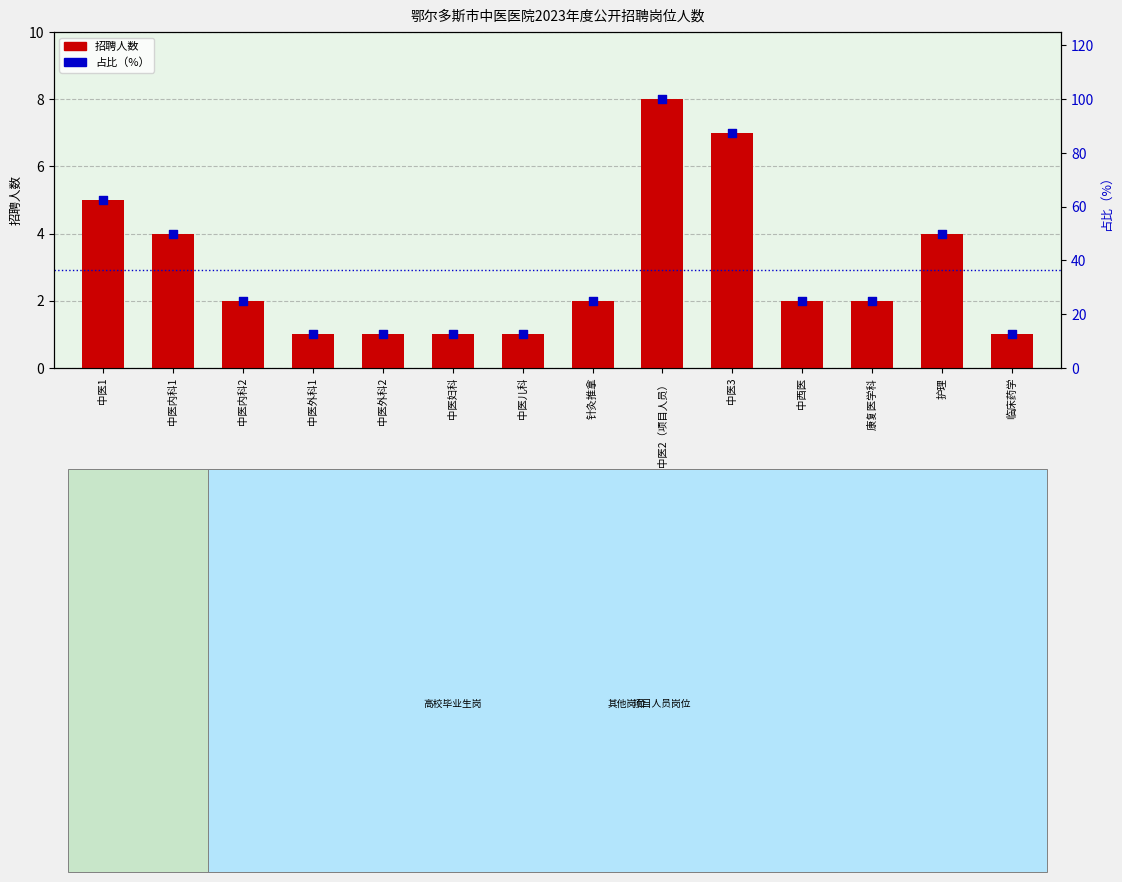

Which series has the largest total across all categories?

占比（%）